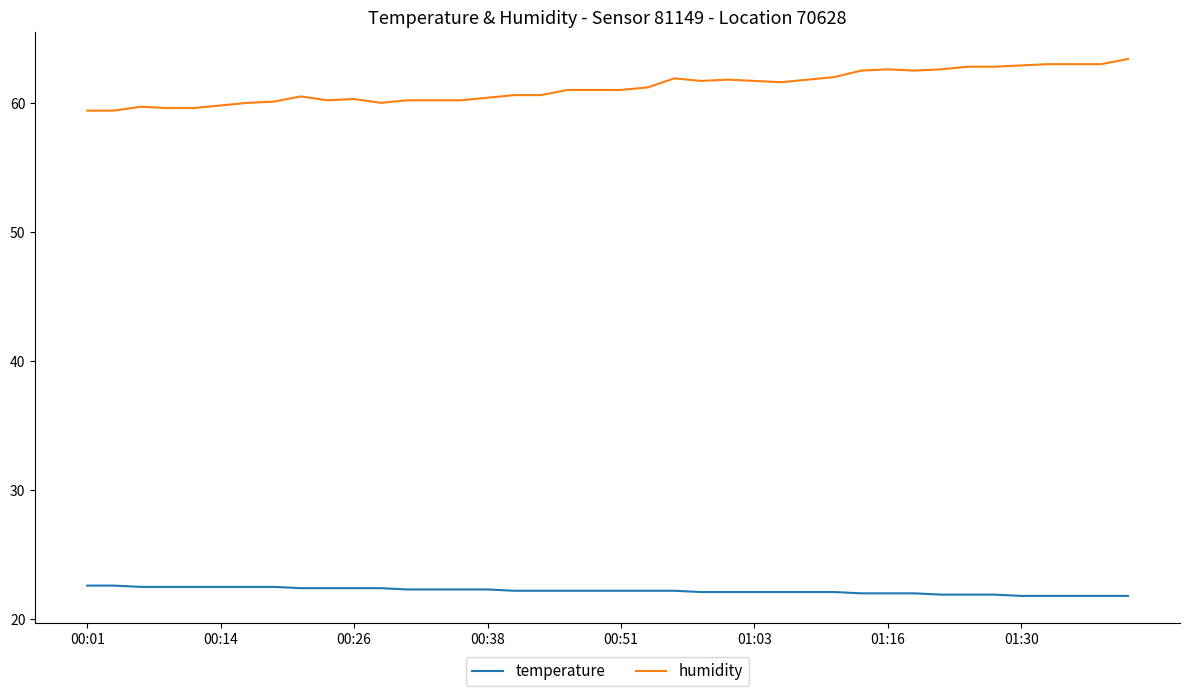

Does the chart have visible grid lines?

No